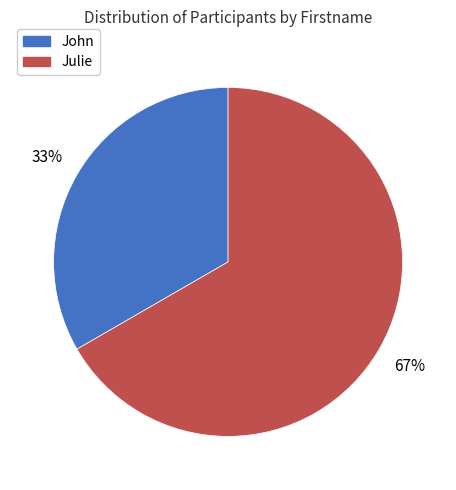

Which slice is the largest?

Julie